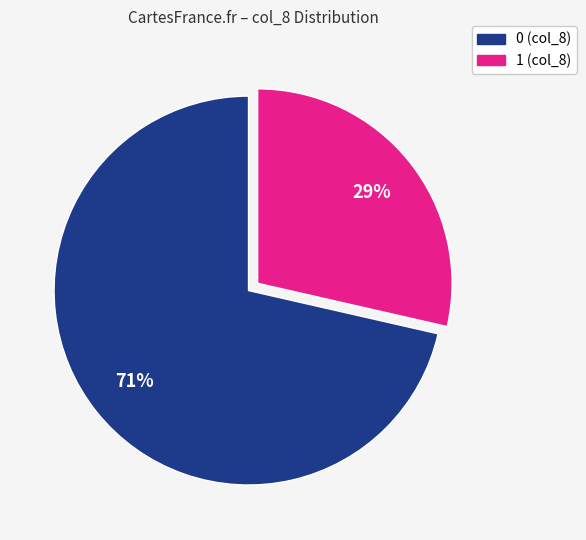

Which slice is the smallest?

1 (col_8)